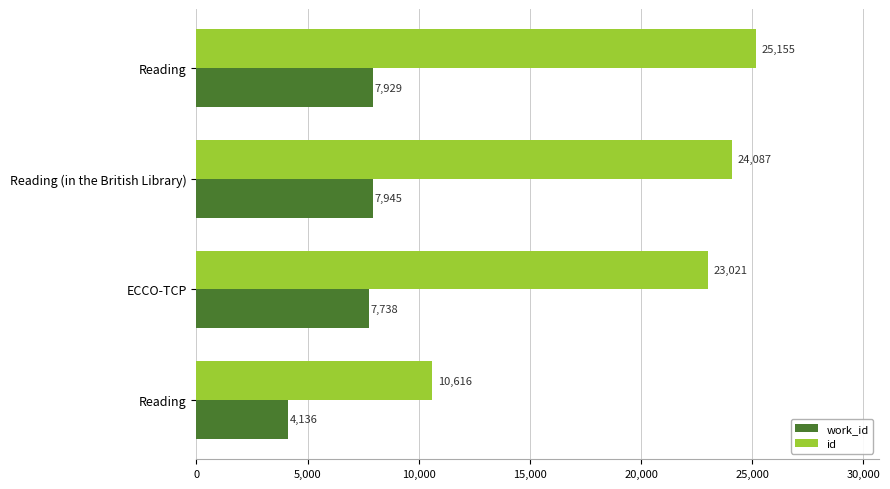

How many data points does each series have?

4